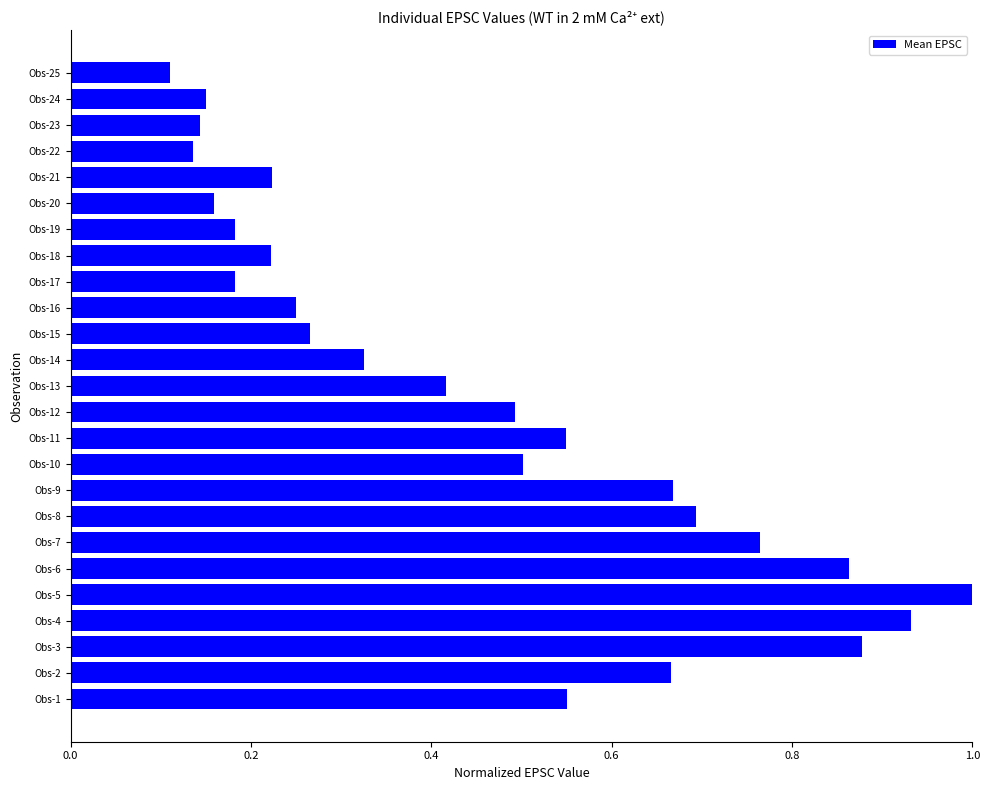

What is the sum of the values at Obs-1 and Obs-13?

1.0